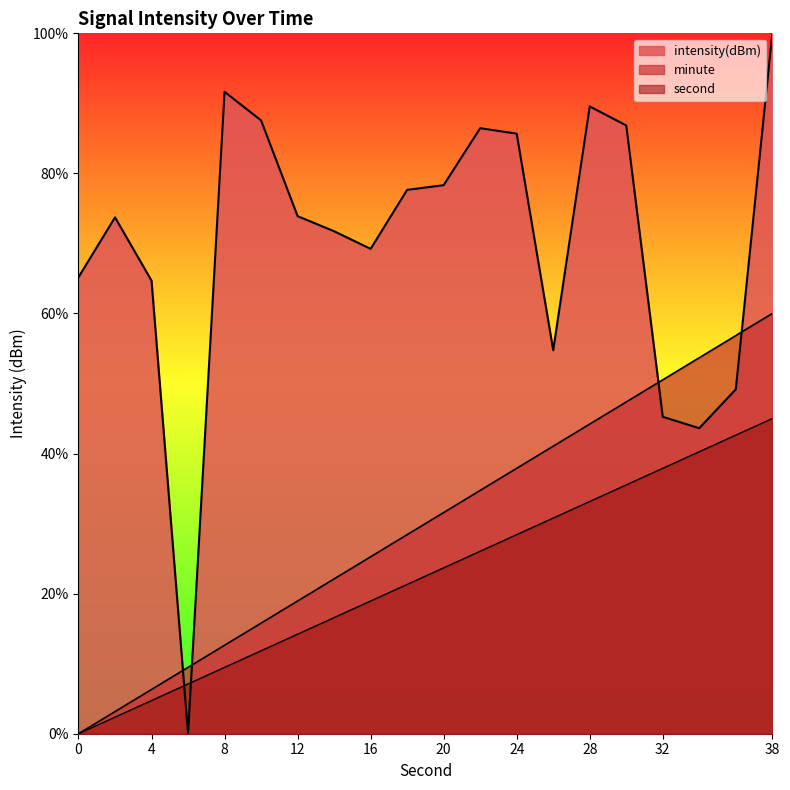

The value of second at 30 is 47.5. True or false?

False